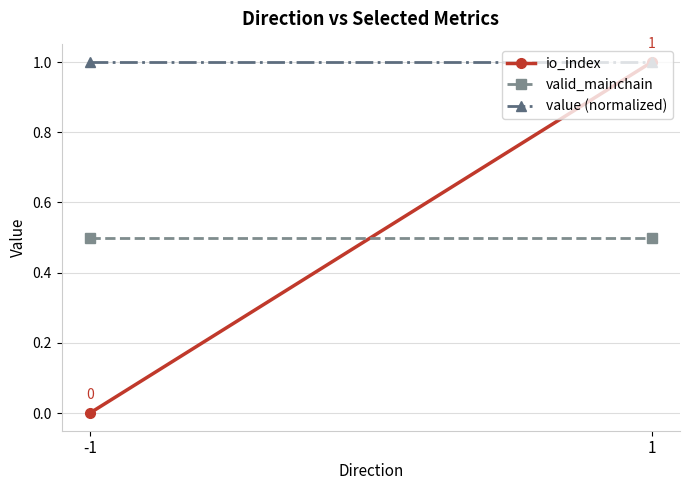

What value does the valid_mainchain series have at 1?

0.5